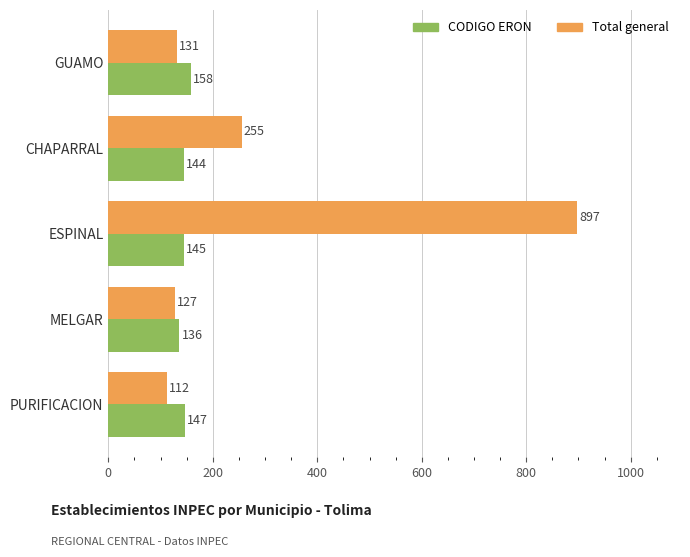

Is the value of CODIGO ERON at GUAMO greater than the value of Total general at GUAMO?

Yes